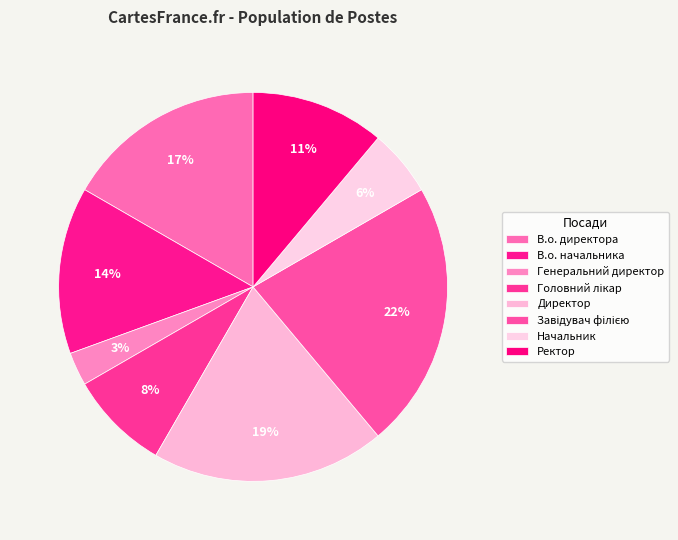

To the nearest percent, what percentage of the pie is Головний лікар?

8%